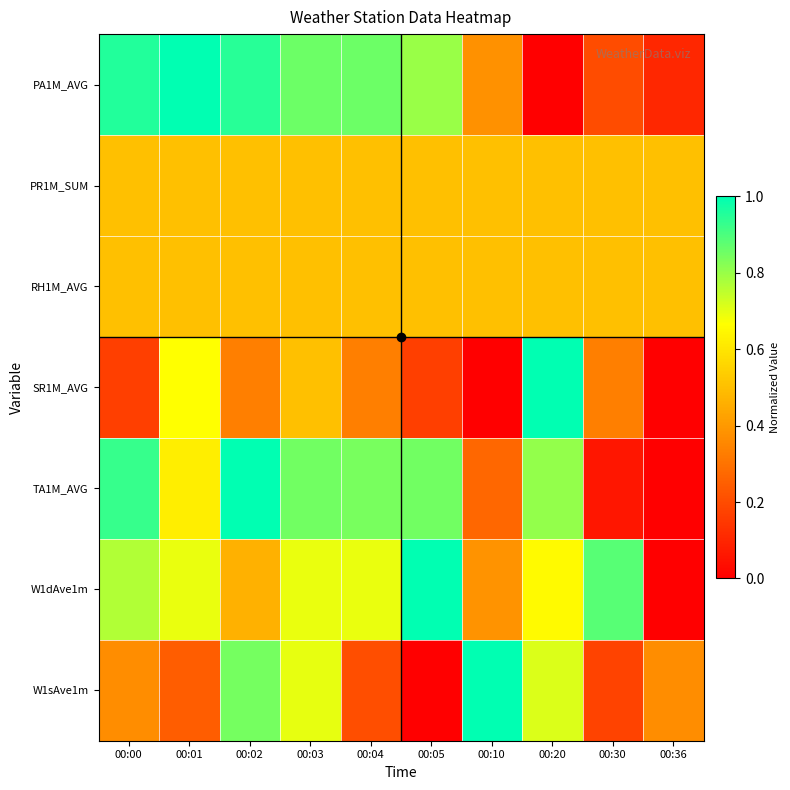

Rank the series by their maximum value, from lowest to highest.

PR1M_SUM, RH1M_AVG, PA1M_AVG, SR1M_AVG, TA1M_AVG, W1dAve1m, W1sAve1m